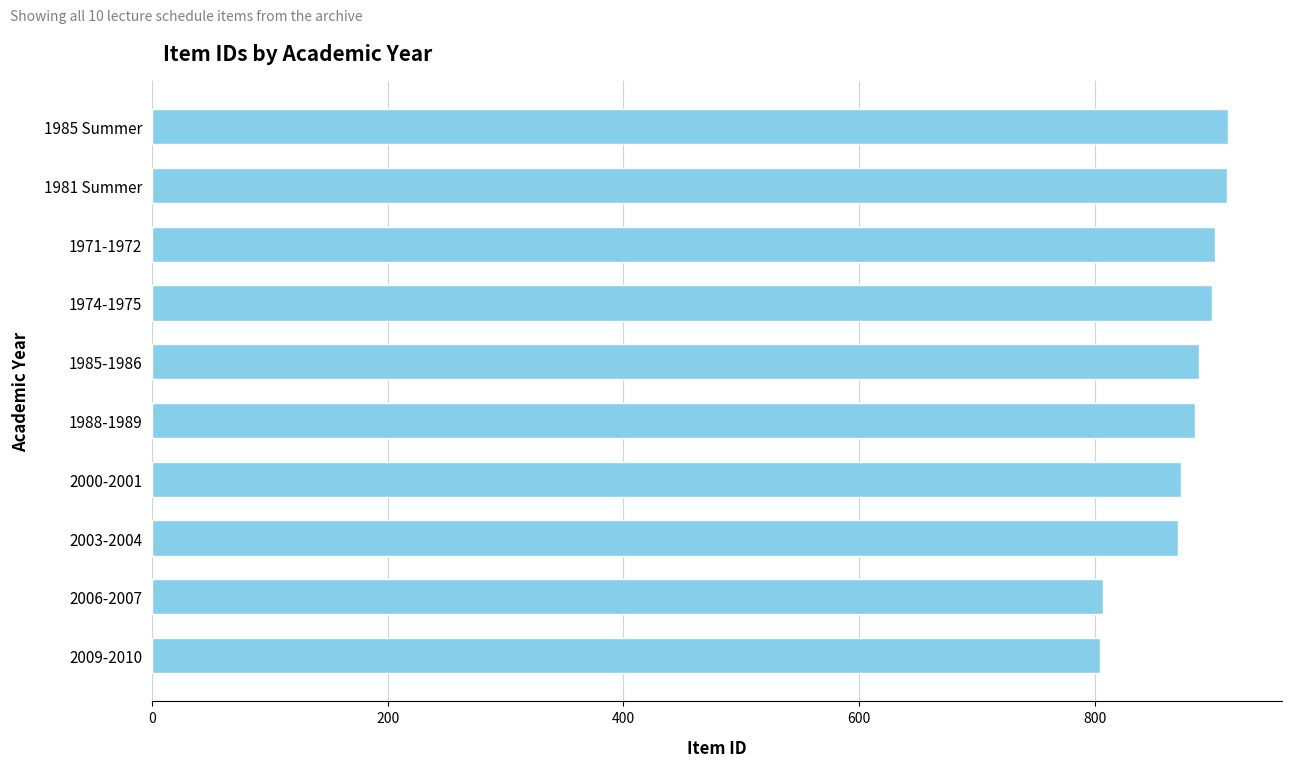

What is the ratio of the value at 2009-2010 to the value at 1974-1975?

0.9